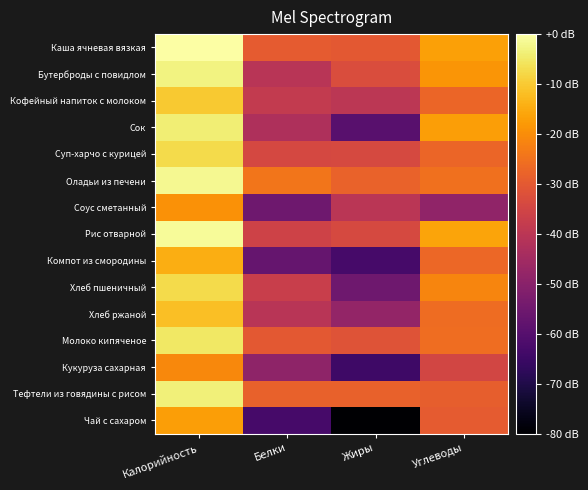

Count the number of categories in the chart.

4